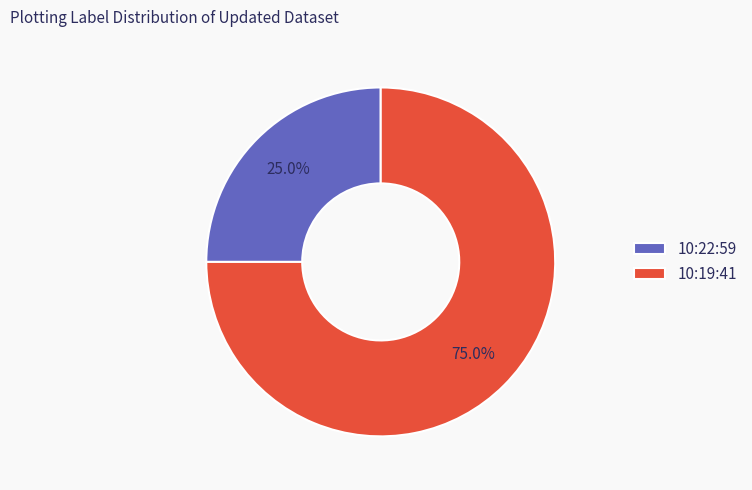

Is there a majority slice in this chart?

Yes